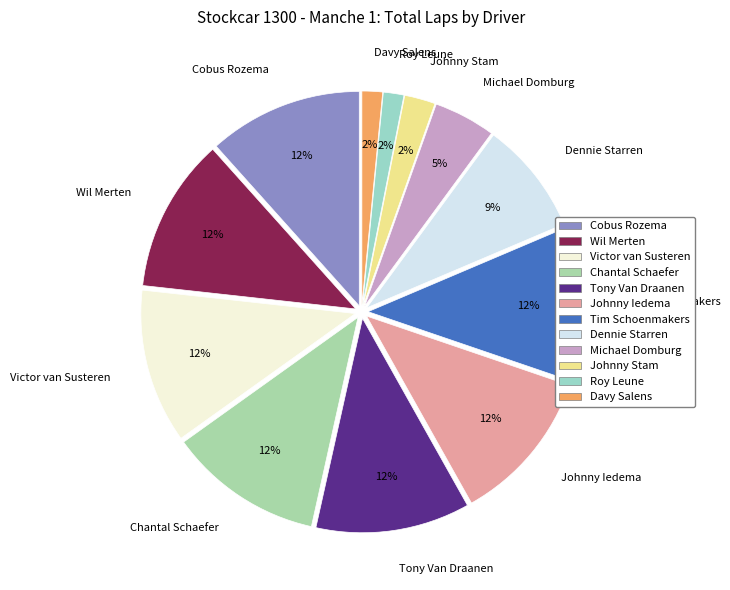

Is it true that Victor van Susteren is 12% of the pie?

True